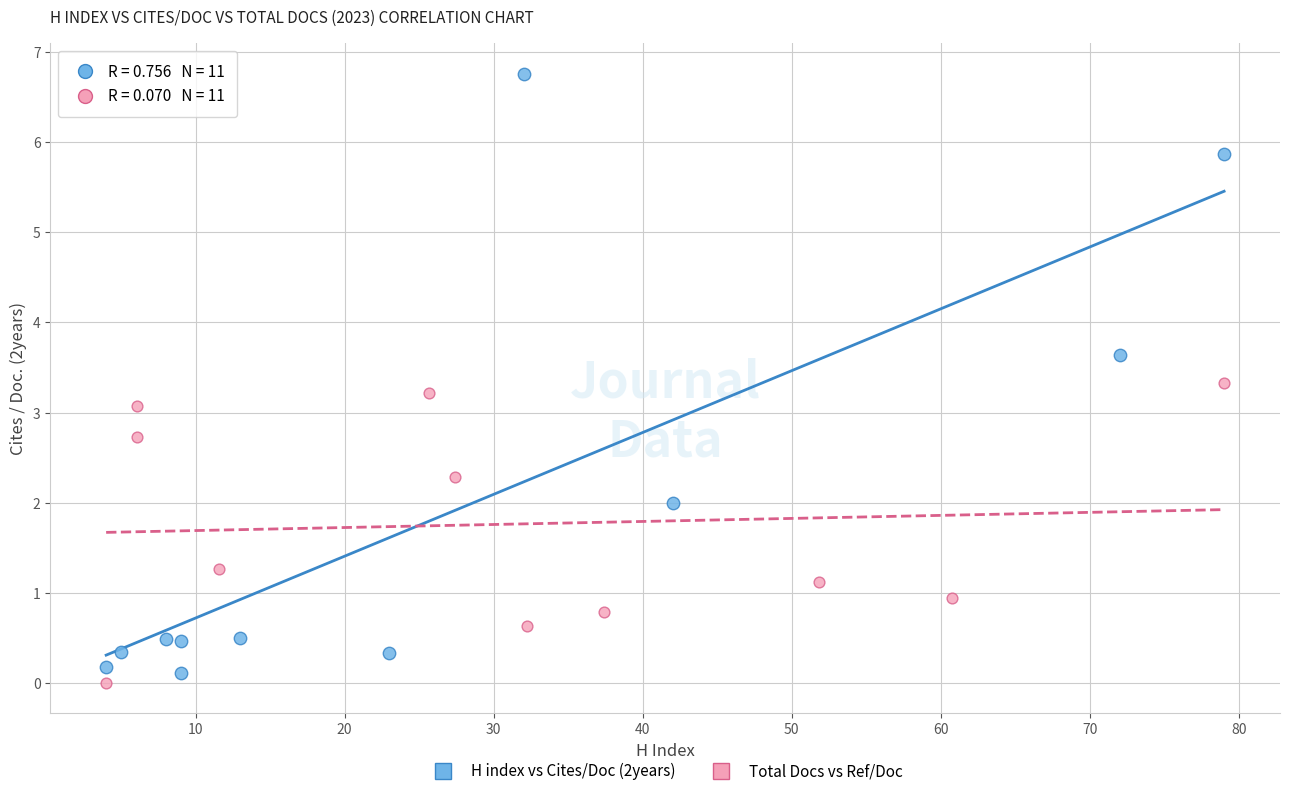

Which series contains the highest Y value?

H index vs Cites/Doc (2years)